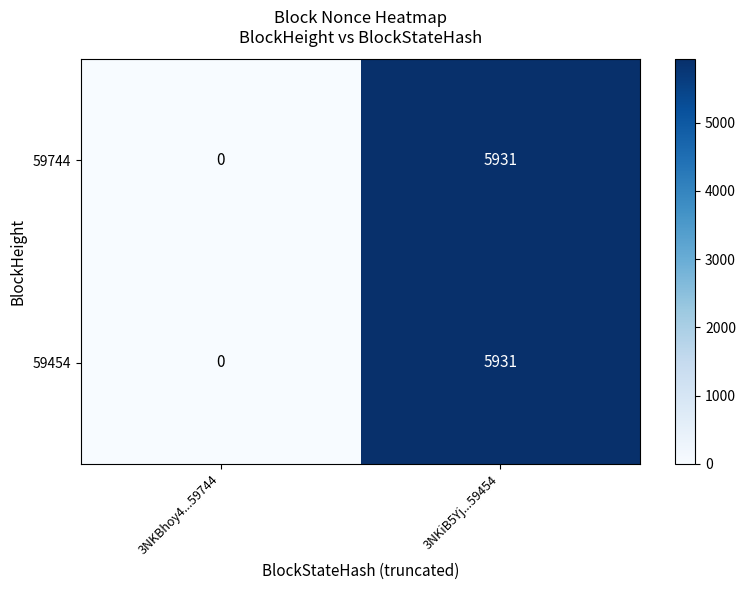

What is the total value across all series at 3NKiB5Yj...59454?

11862